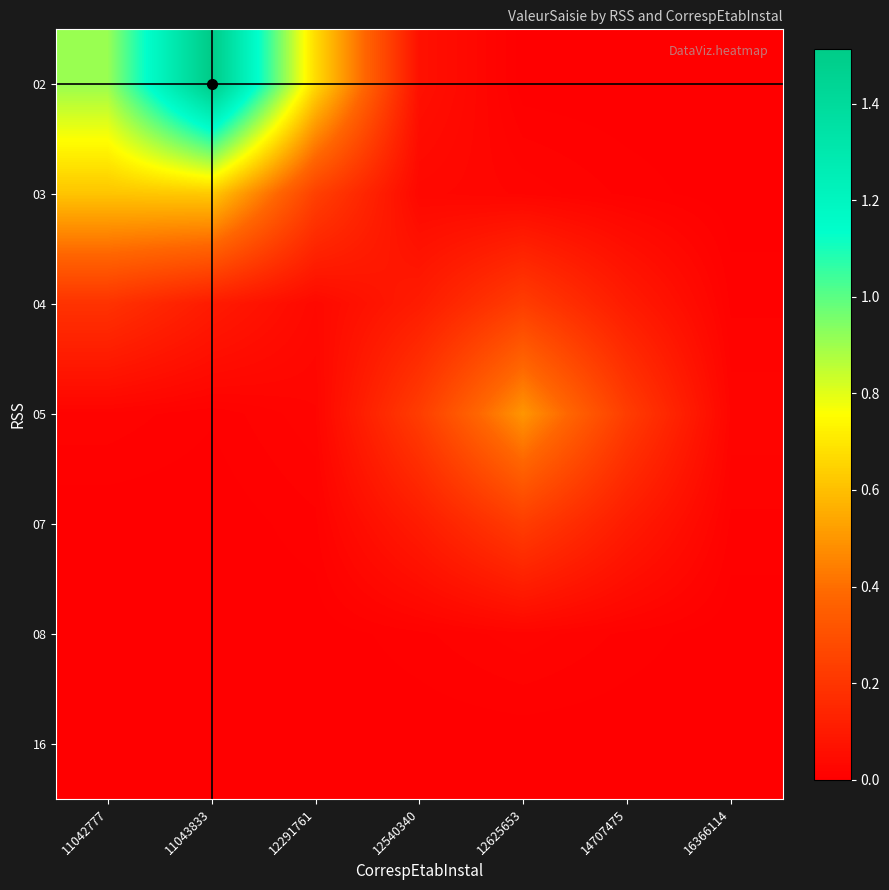

Which series has the largest range (max minus min)?

02